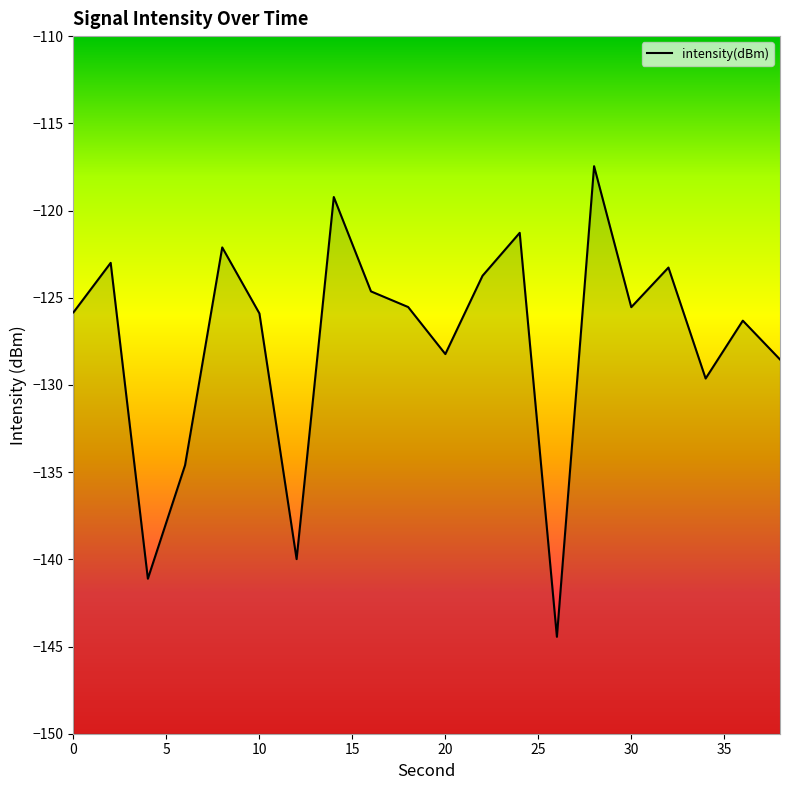

How many distinct data groups are displayed?

1